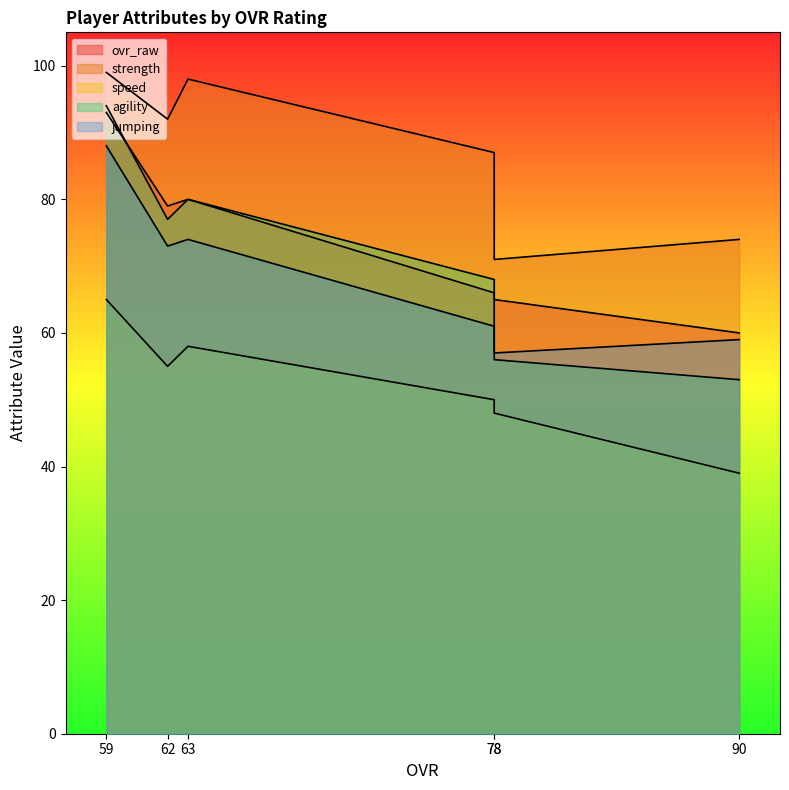

Which series has the largest total across all categories?

strength